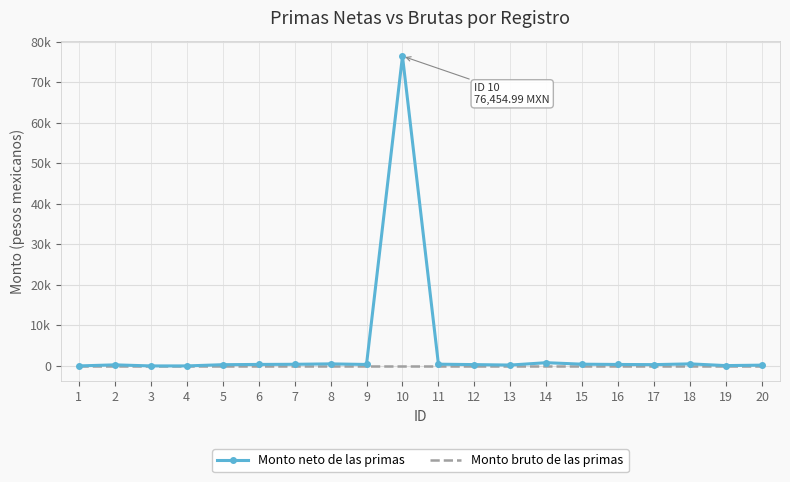

What are all the series names shown in the legend?

Monto neto de las primas, Monto bruto de las primas